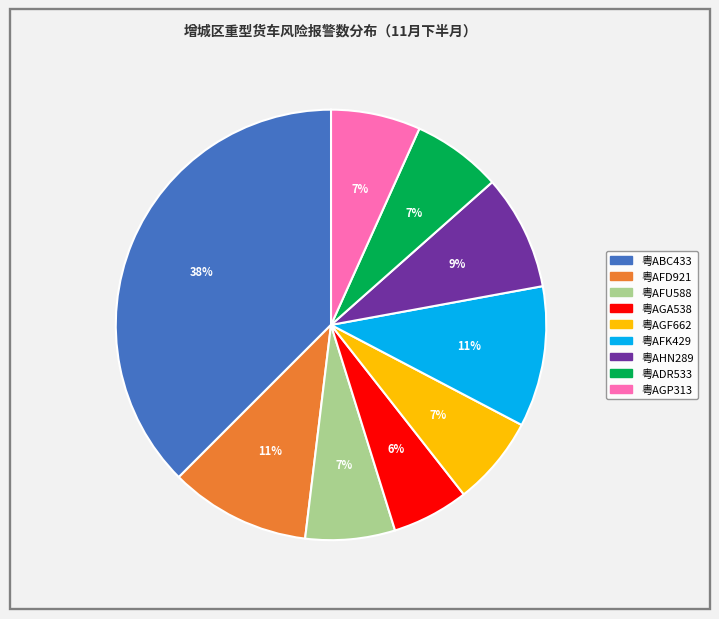

Approximately how many times larger is the value at 粤AGP313 compared to 粤AGA538?

1.2